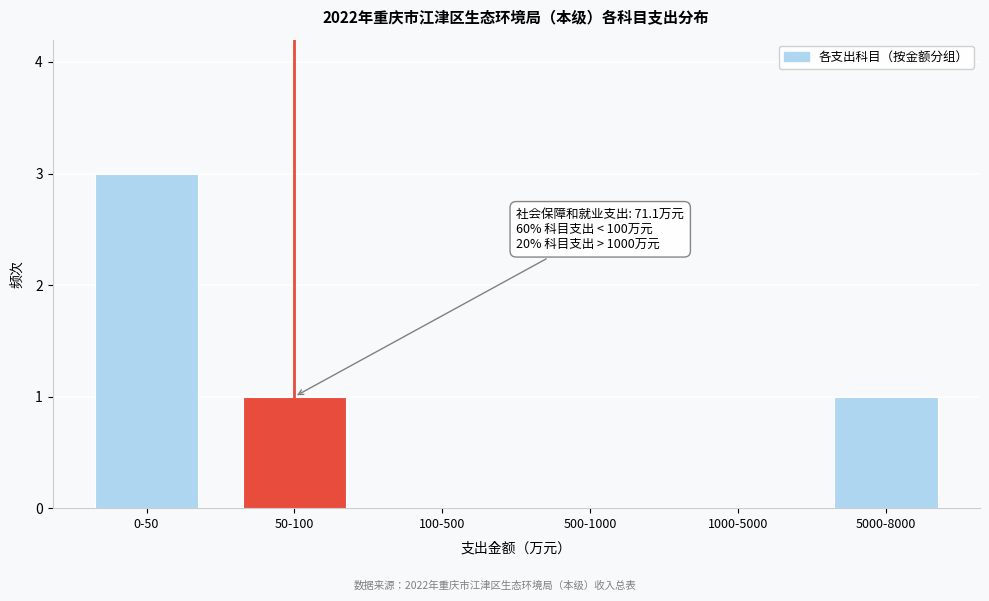

Reading left to right, what are all the values shown in this chart?

0-50=3	50-100=1	100-500=0	500-1000=0	1000-5000=0	5000-8000=1